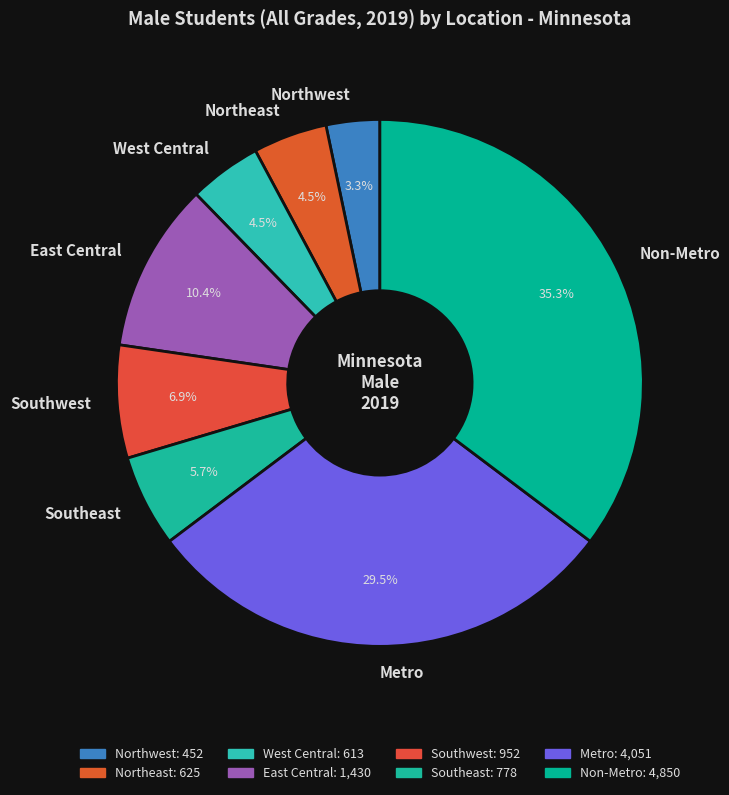

What is the total percentage of Southwest and Metro?

36.4%